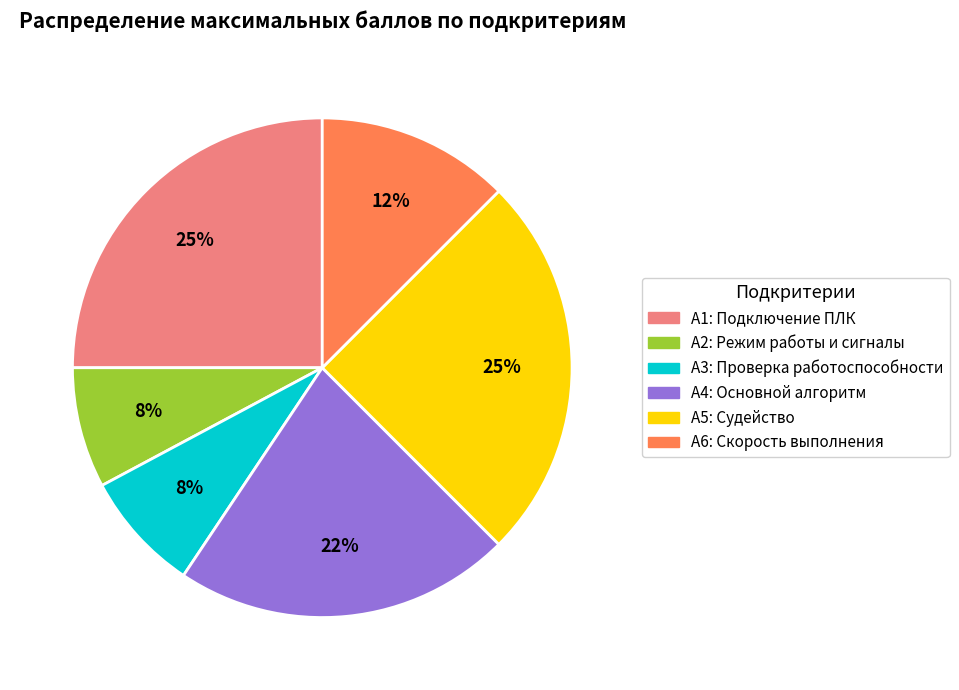

To the nearest percent, what is the average slice percentage?

17%